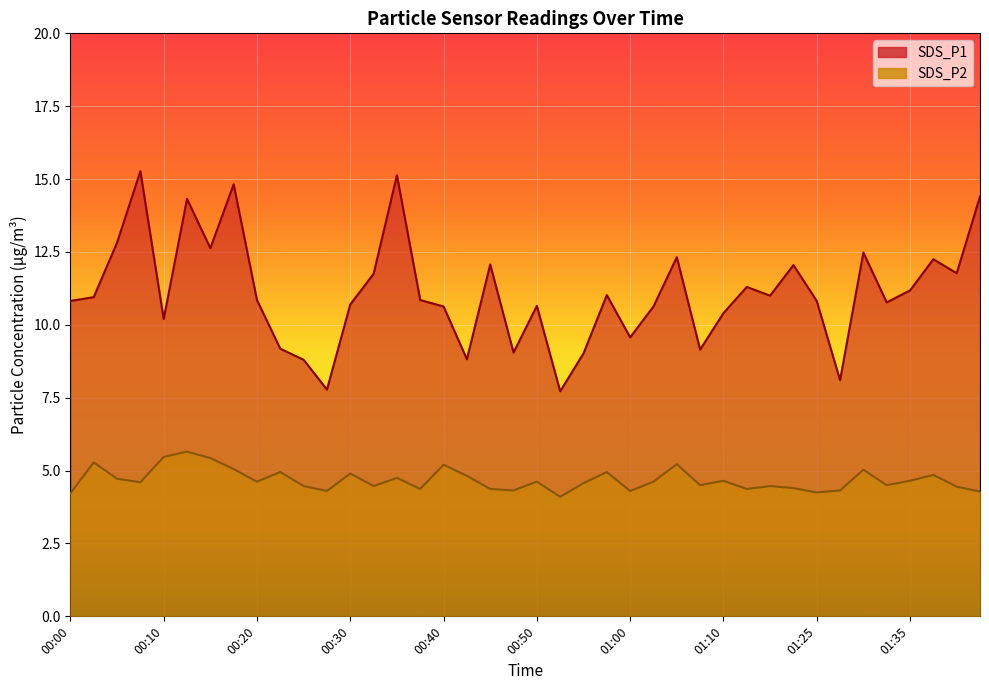

True or false: SDS_P2 and SDS_P1 cross at least once.

False